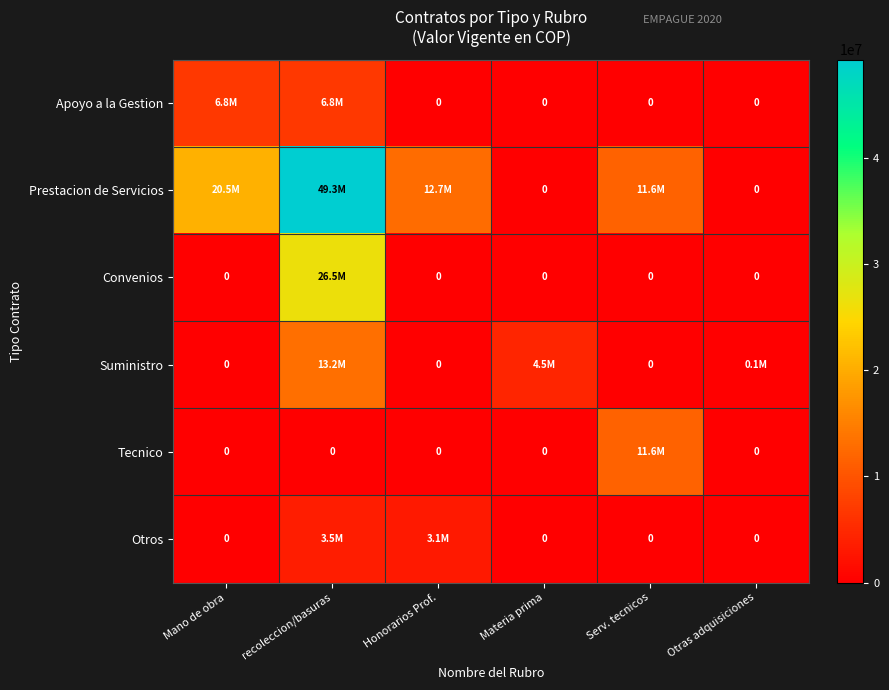

Which series has the widest spread of values?

Prestacion de Servicios